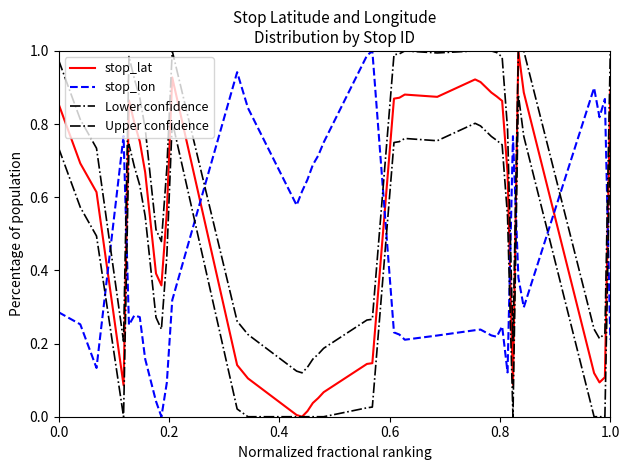

How many lines are shown in the chart?

4